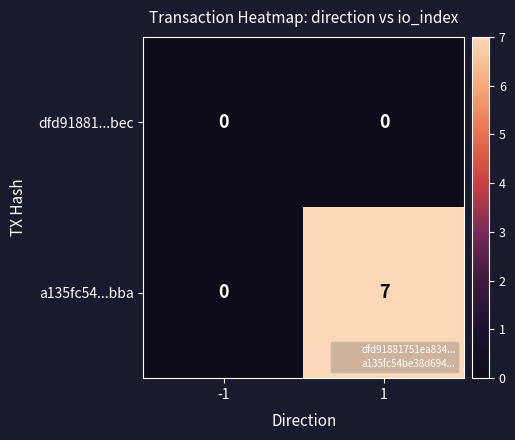

The a135fc54...bba series shows 0 at -1. True or false?

True